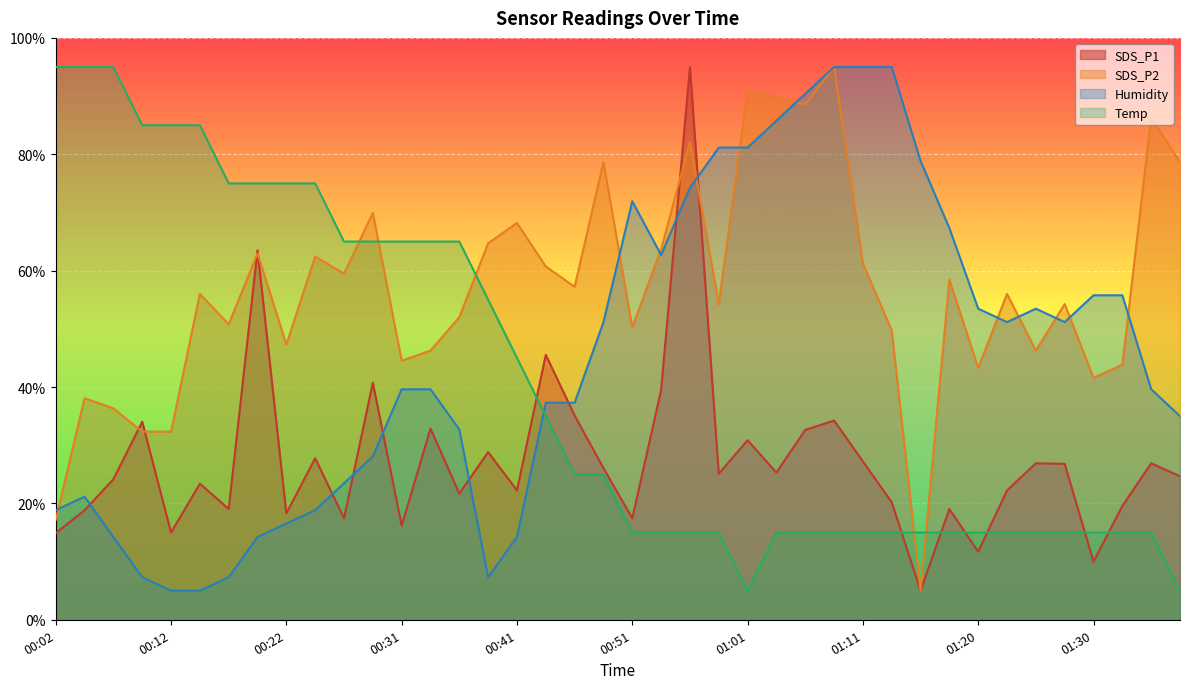

Is the value of Humidity at 00:17 greater than the value of SDS_P2 at 00:44?

No